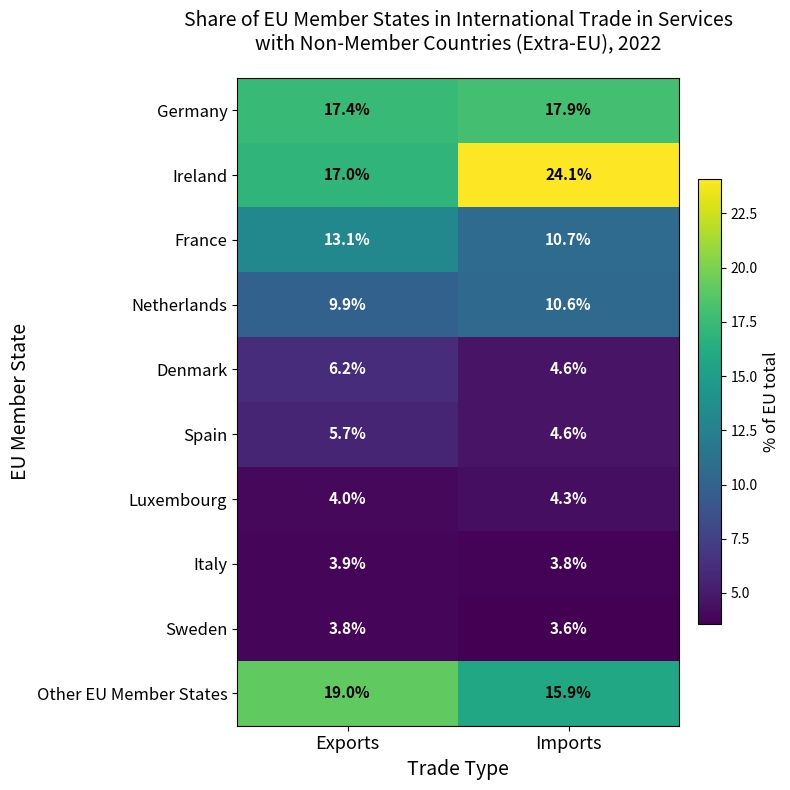

At which category is the sum across all series the highest?

Imports